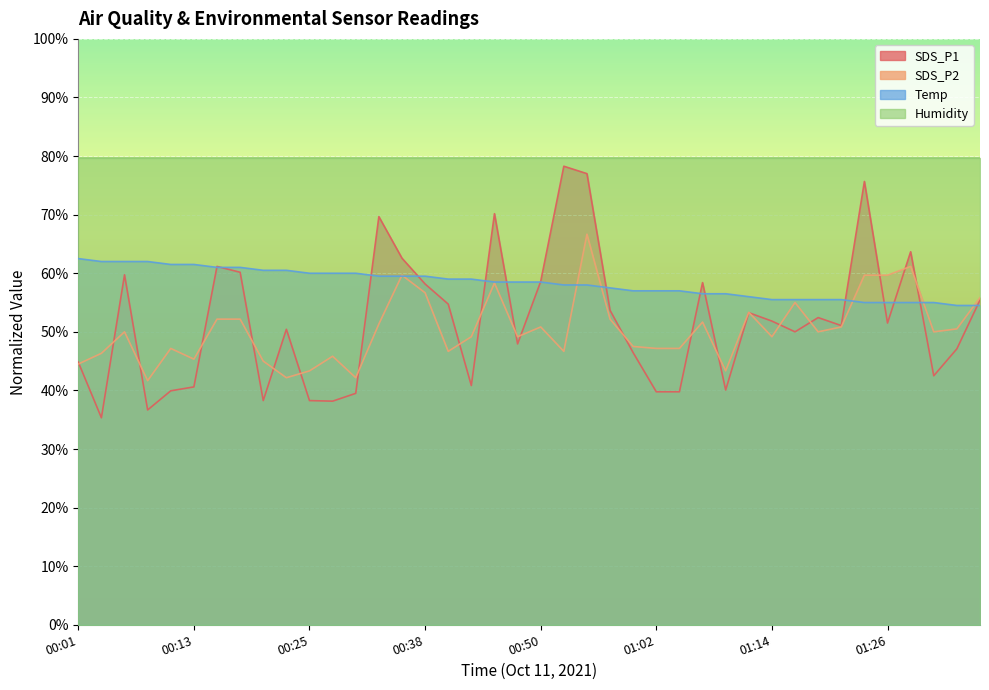

After their last crossing, which series has the higher values: SDS_P1 or Temp?

SDS_P1